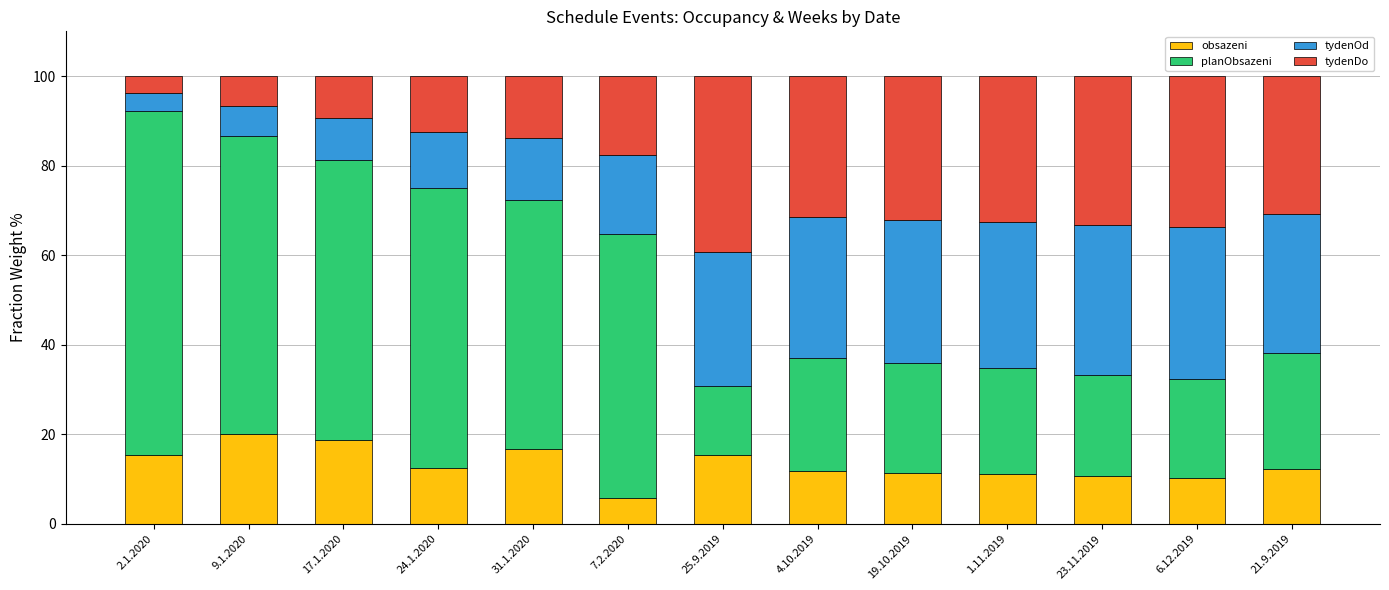

What is the difference between the second highest and minimum values in the obsazeni series?

12.9